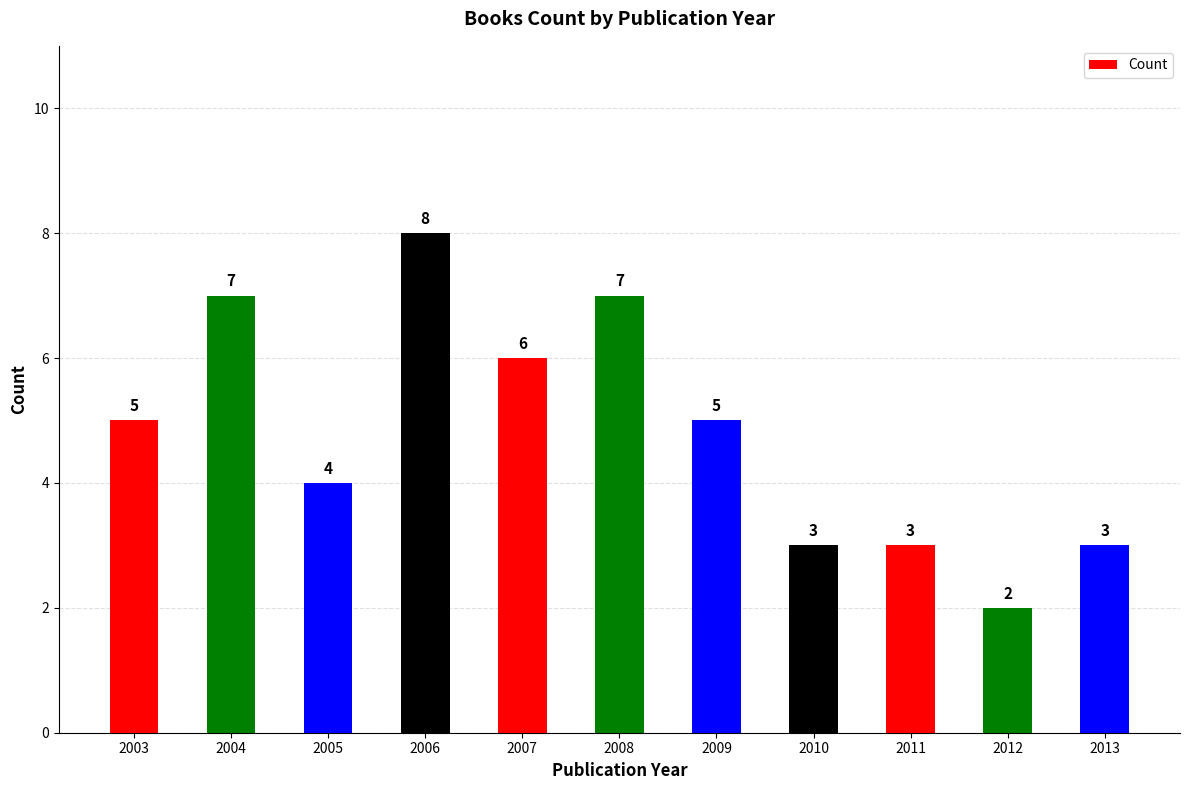

What is the ratio of the value at 2013 to the value at 2010?

1.0